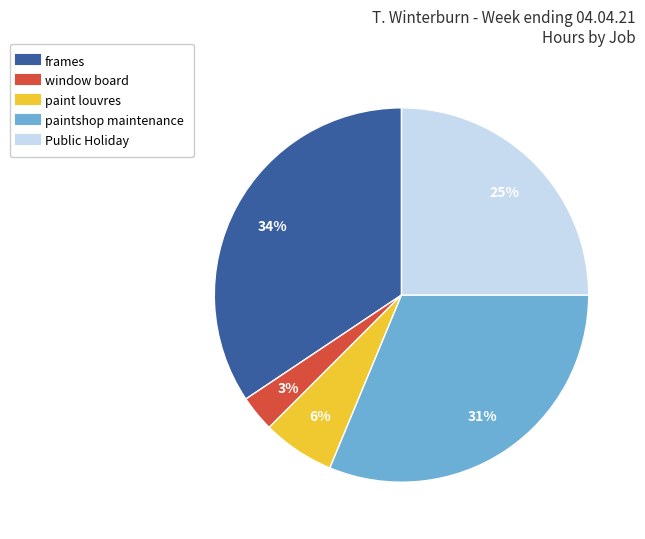

True or false: Public Holiday accounts for 14% of the total.

False